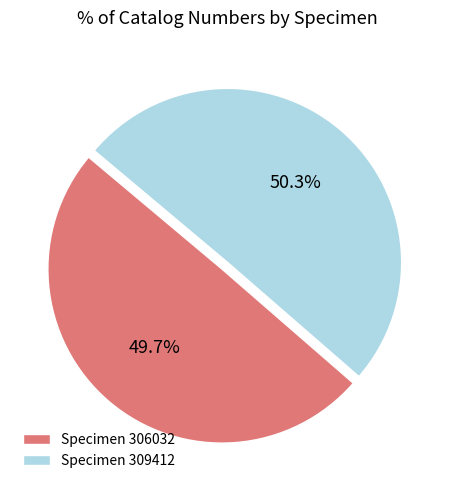

How many slices are in this pie chart?

2